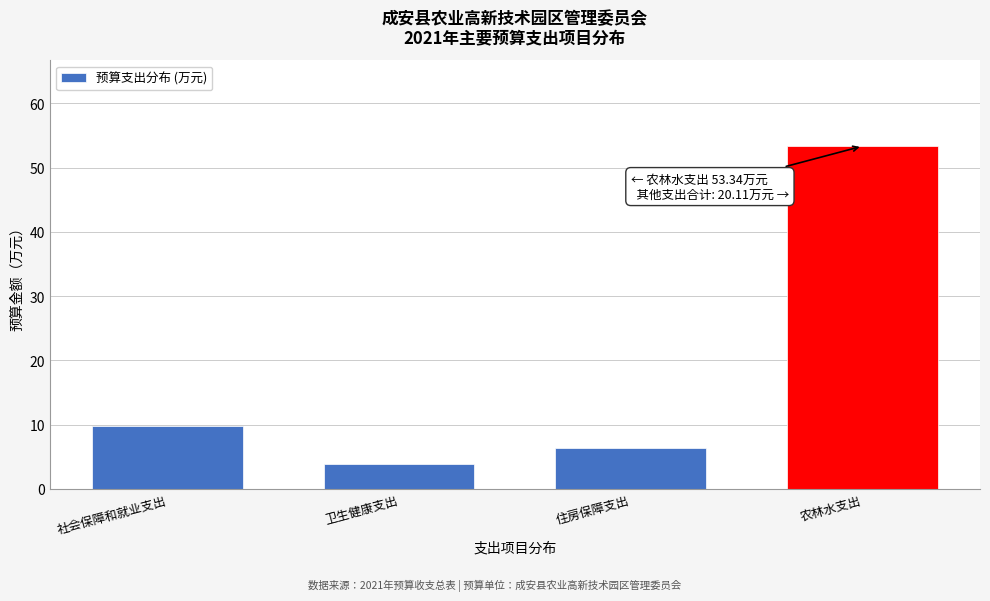

Between 农林水支出 and 住房保障支出, which is larger?

农林水支出